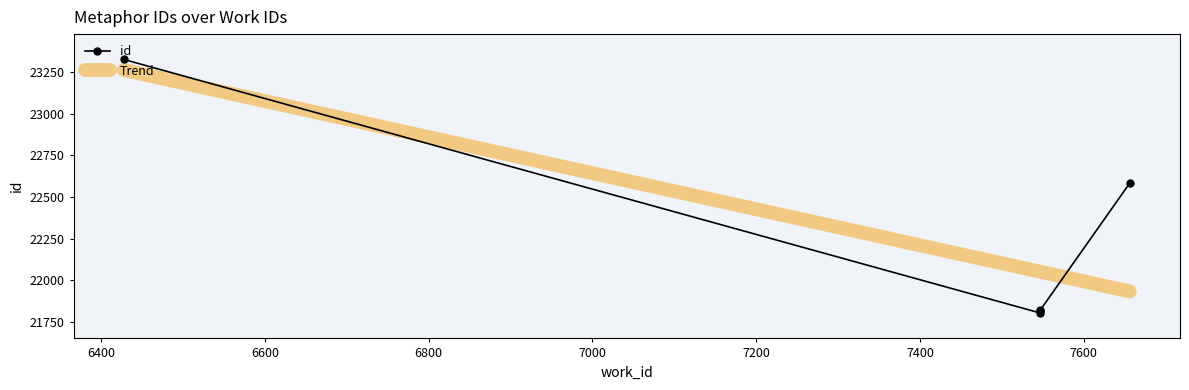

What is the value of the Trend point at the 5th from the left?

21932.0